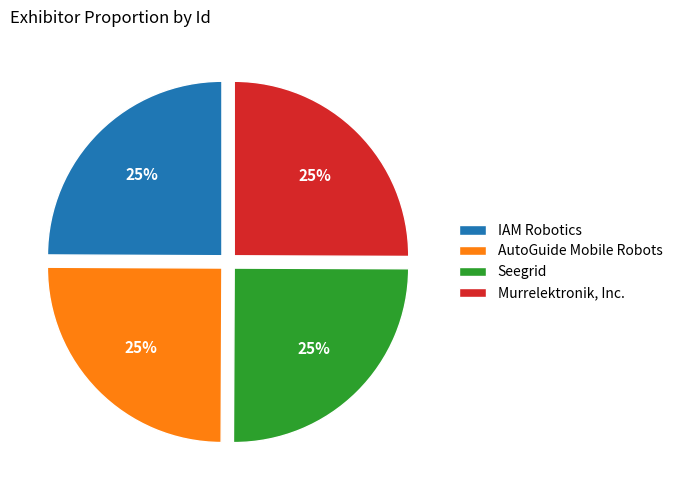

Is it true that Seegrid is 14% of the pie?

False